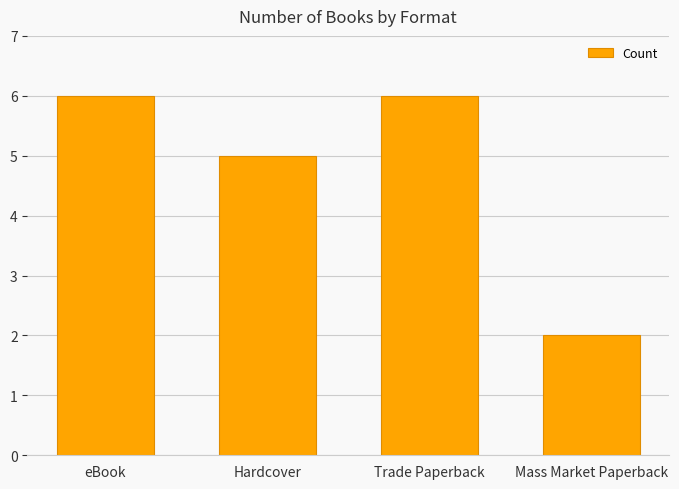

What is the label of the 2nd bar from the left?

Hardcover